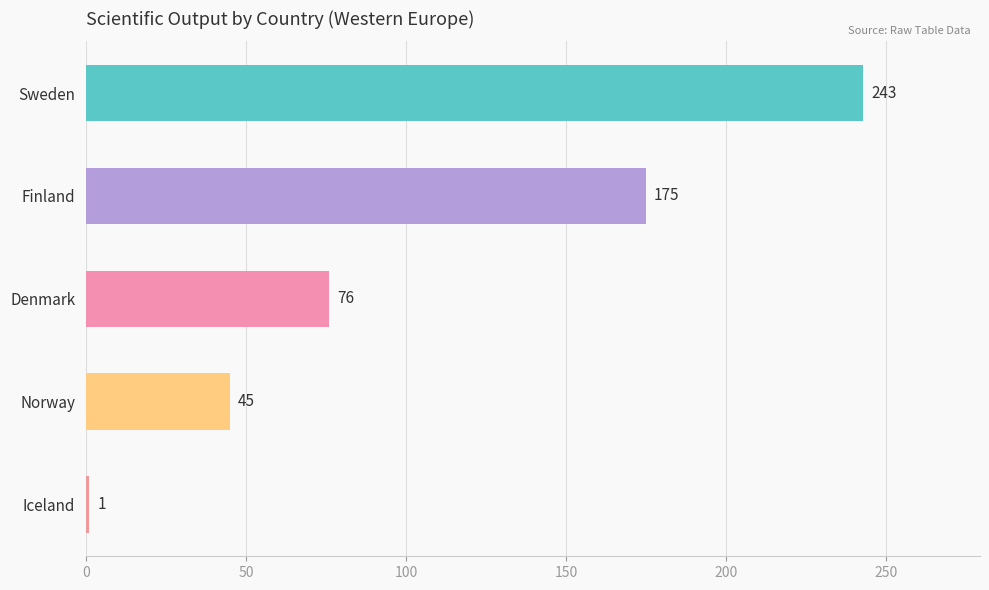

What is the label of the 3rd bar from the top?

Denmark